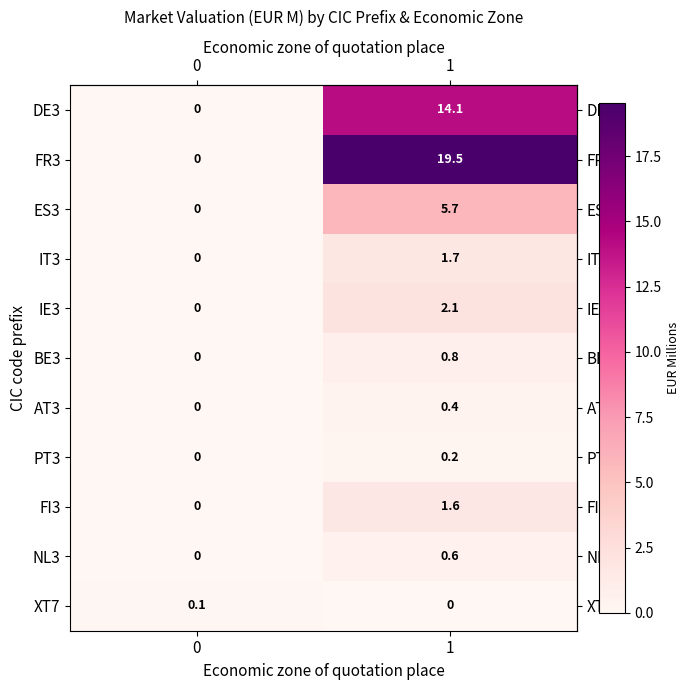

Is the value of FI3 at 0 greater than the value of DE3 at 1?

No